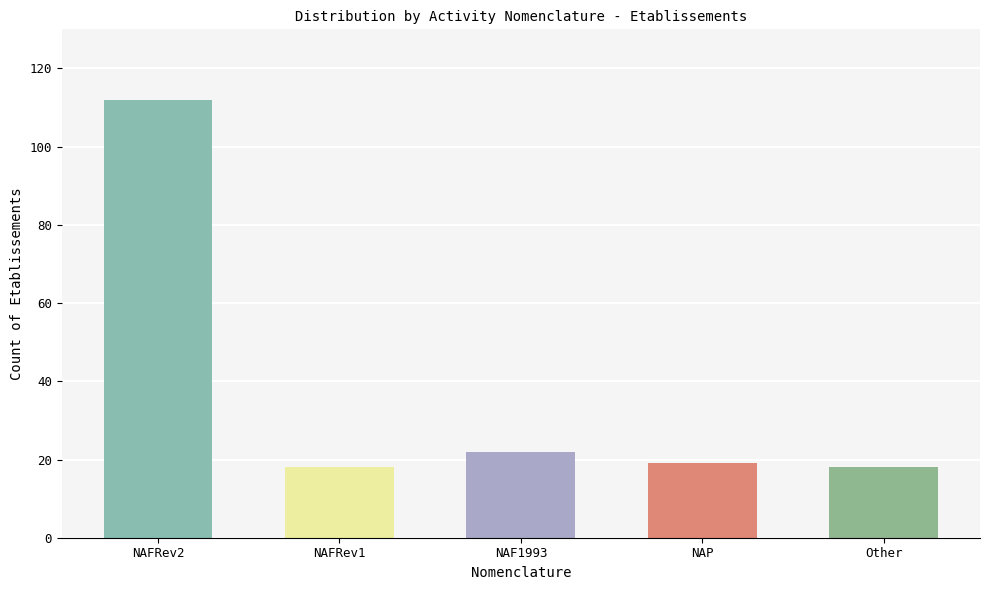

Reading left to right, list all the values displayed in this chart.

NAFRev2=112	NAFRev1=18	NAF1993=22	NAP=19	Other=18